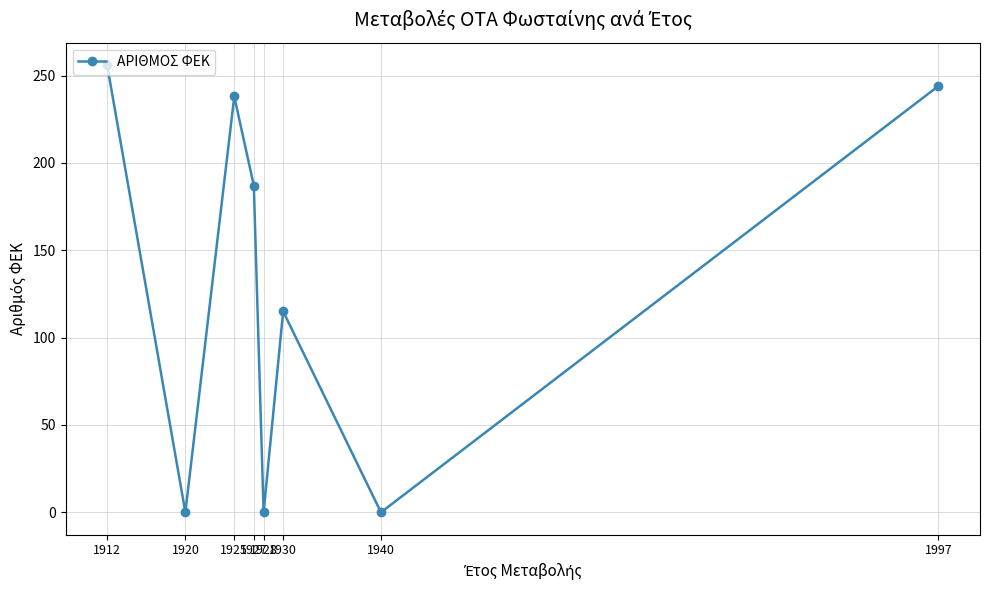

True or false: the data shows 159 at 1912.

False